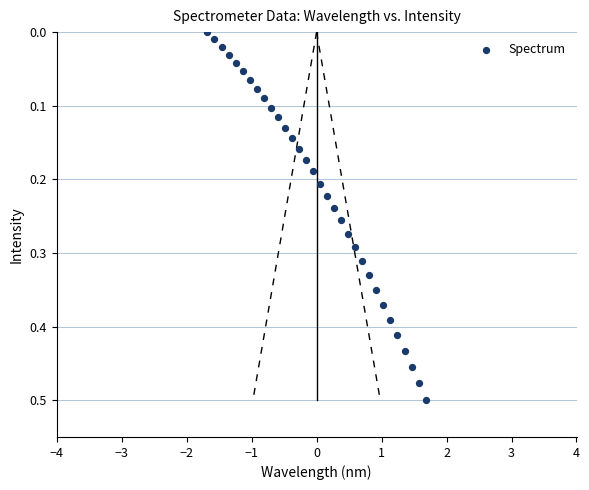

What is the range of X values (max minus min)?

3.4